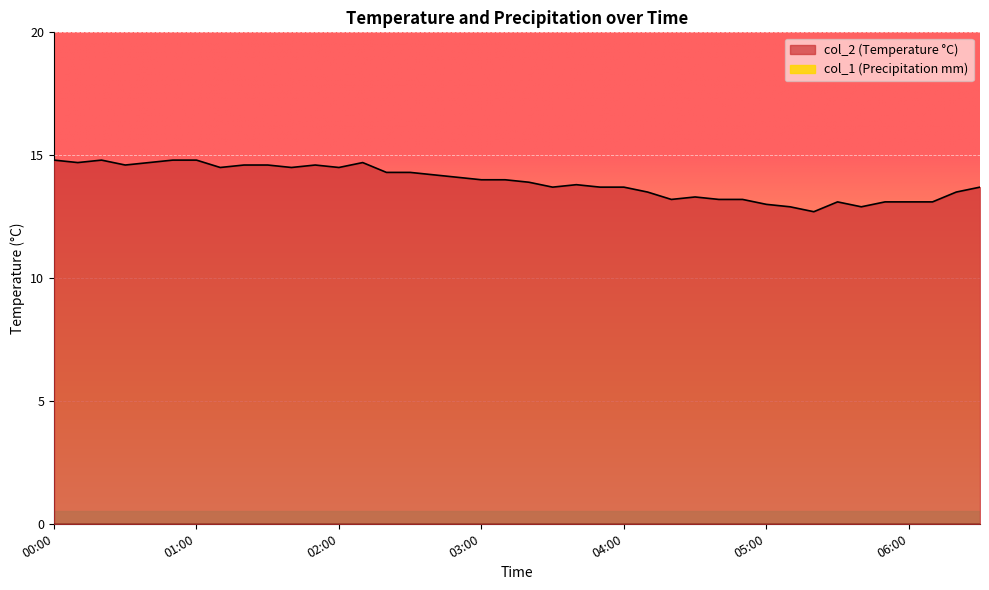

Does the chart display data point markers on the line(s)?

No